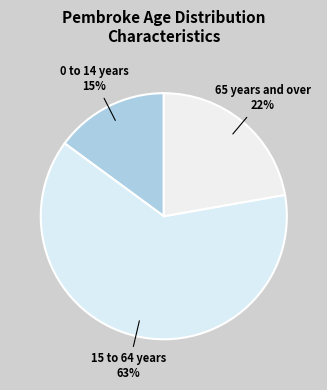

What percentage is the 15 to 64 years slice, to the nearest percent?

63%